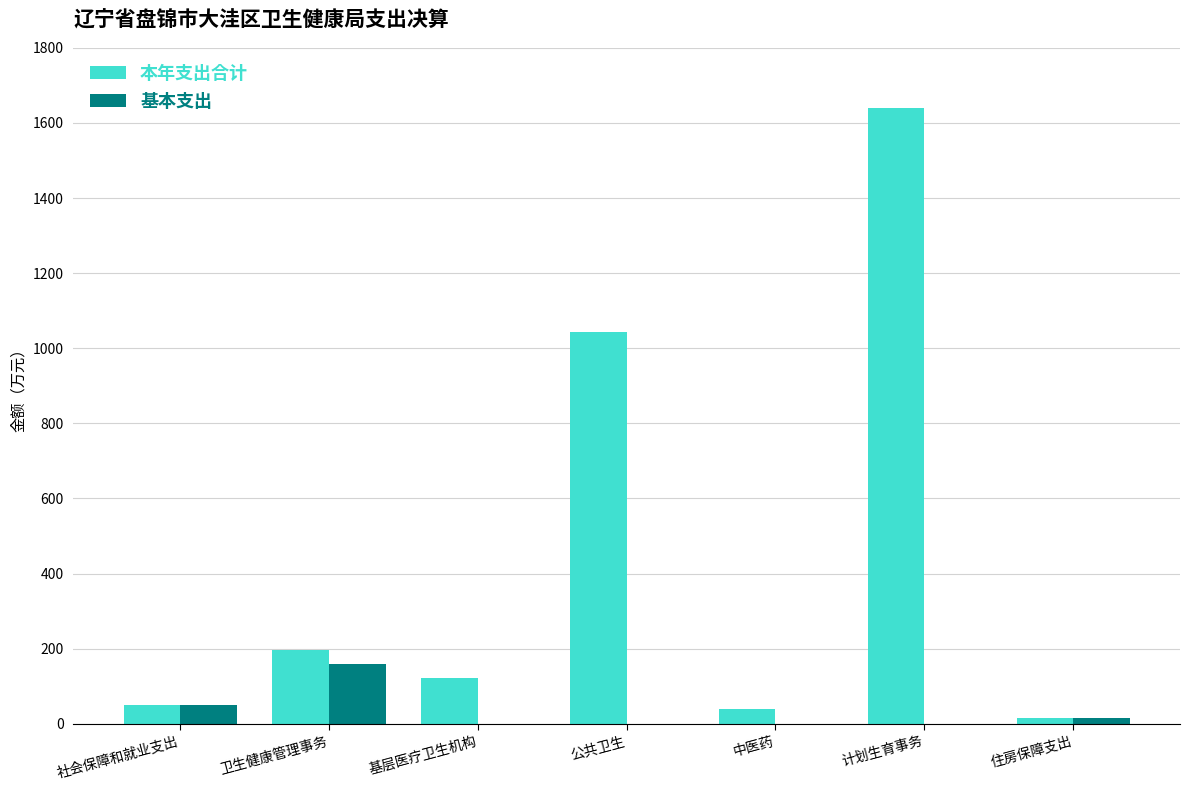

How many categories are shown in the chart?

7